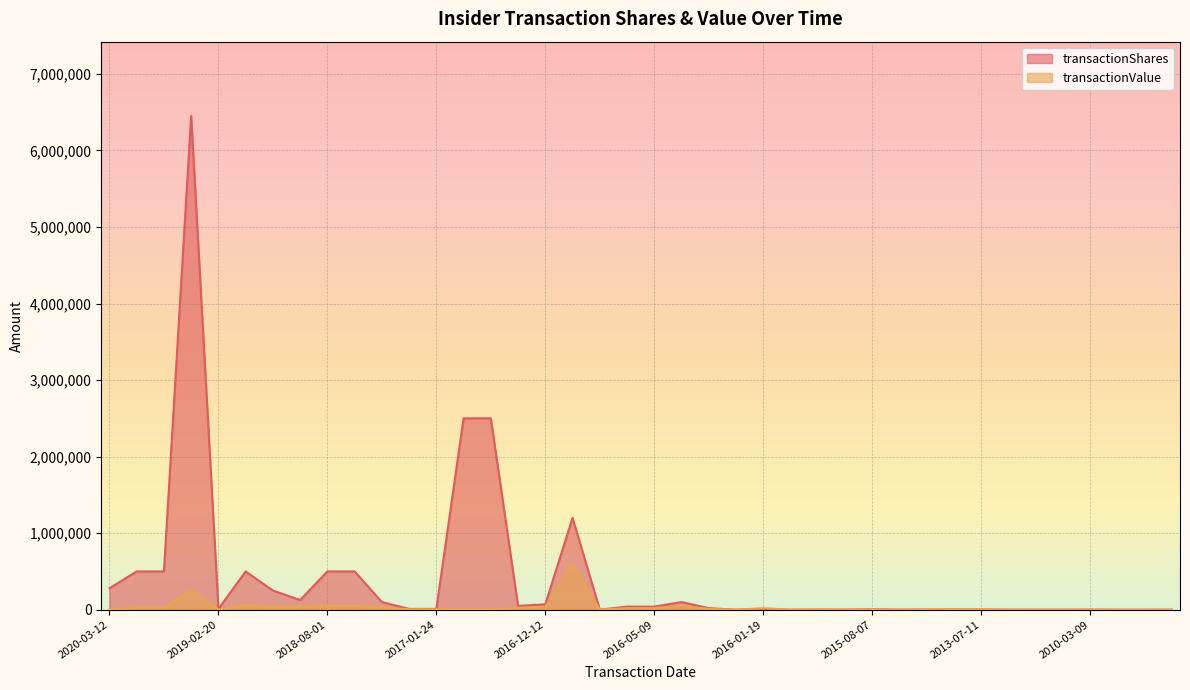

What are all the series names shown in the legend?

transactionShares, transactionValue